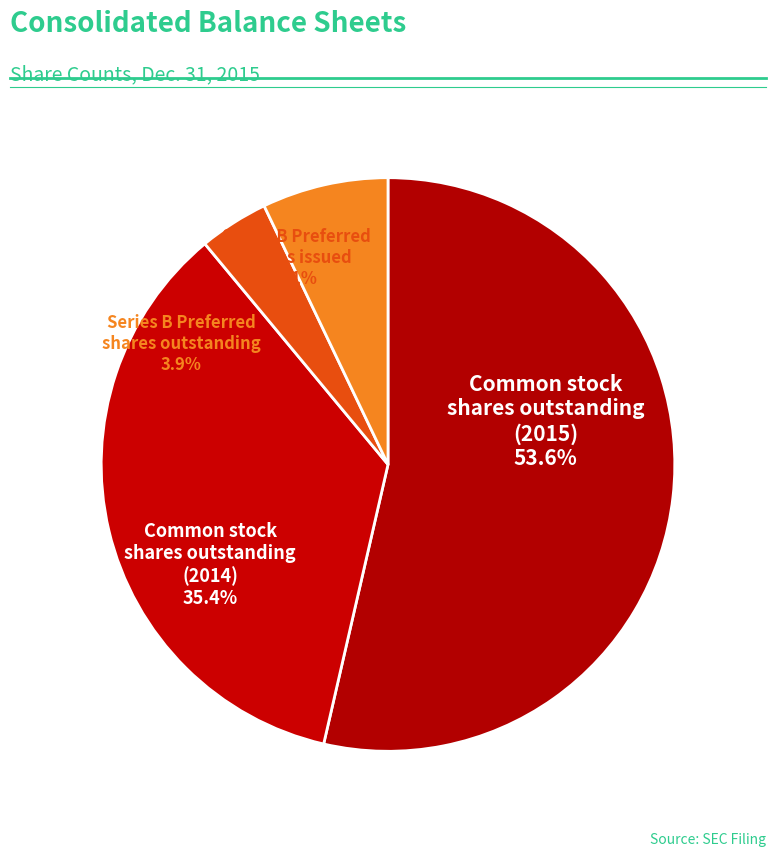

What is the change in value from Series B Preferred
shares outstanding to Series B Preferred
shares issued?

+1612500